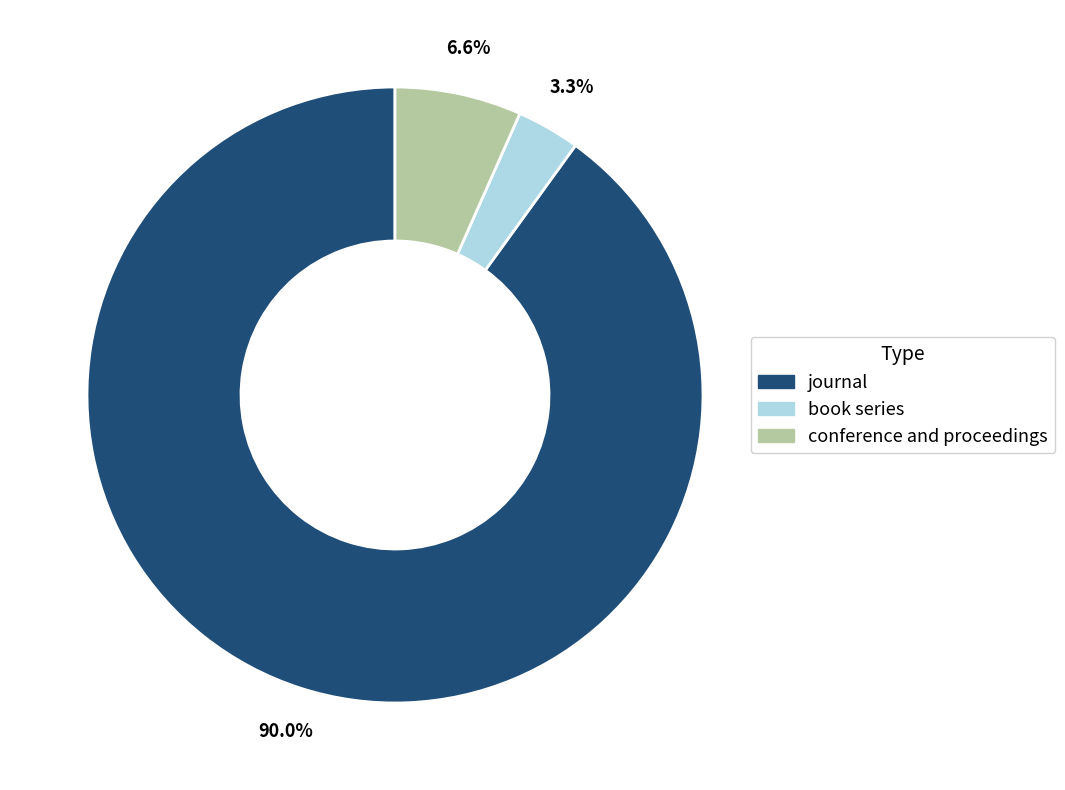

Which slice is the largest?

journal